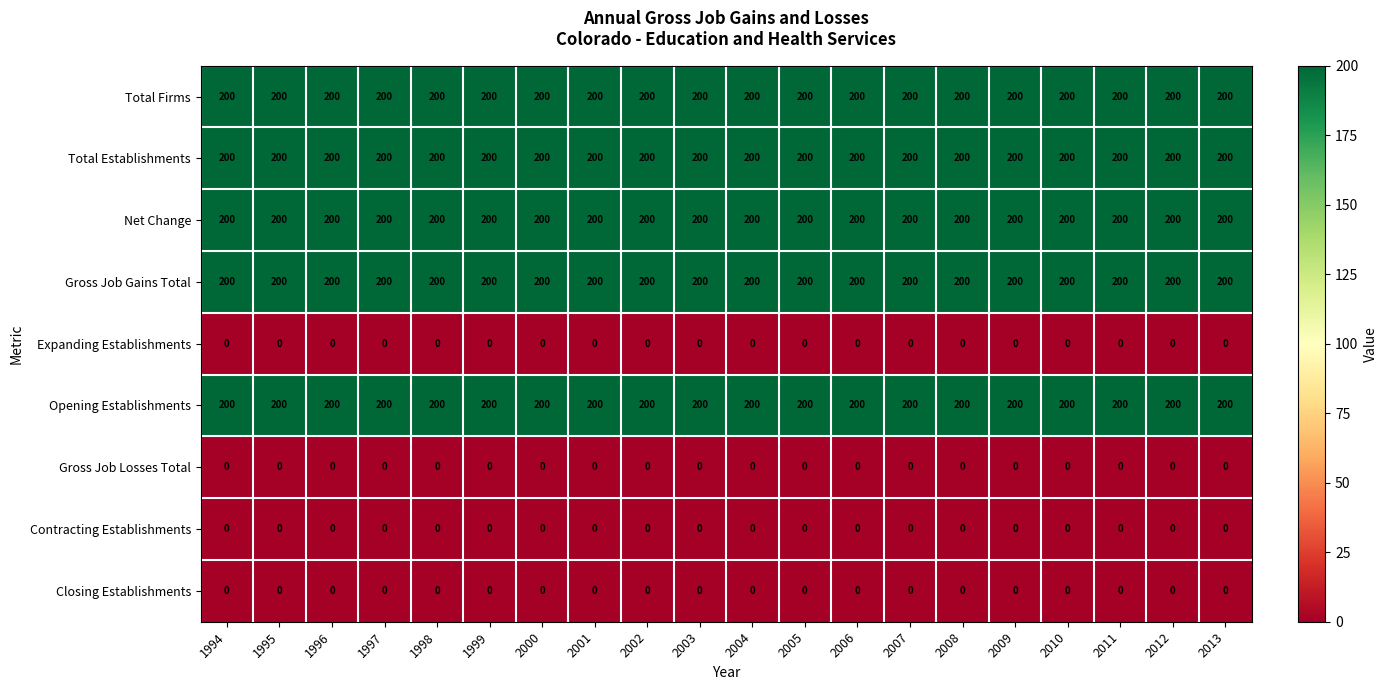

Is it true that Gross Job Losses Total equals 0 at 2008?

True